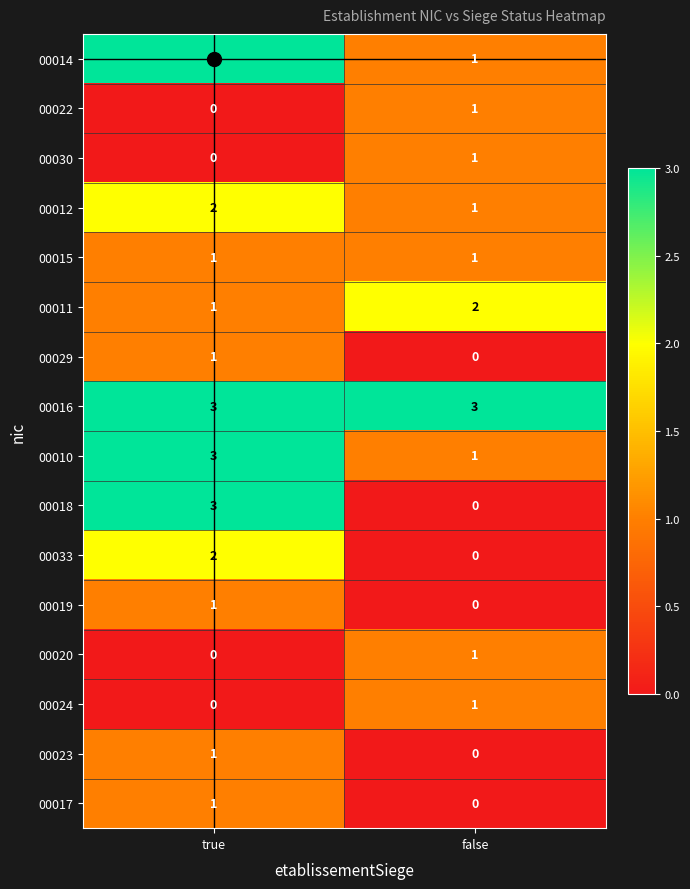

The value of 00029 at true is 1. True or false?

True